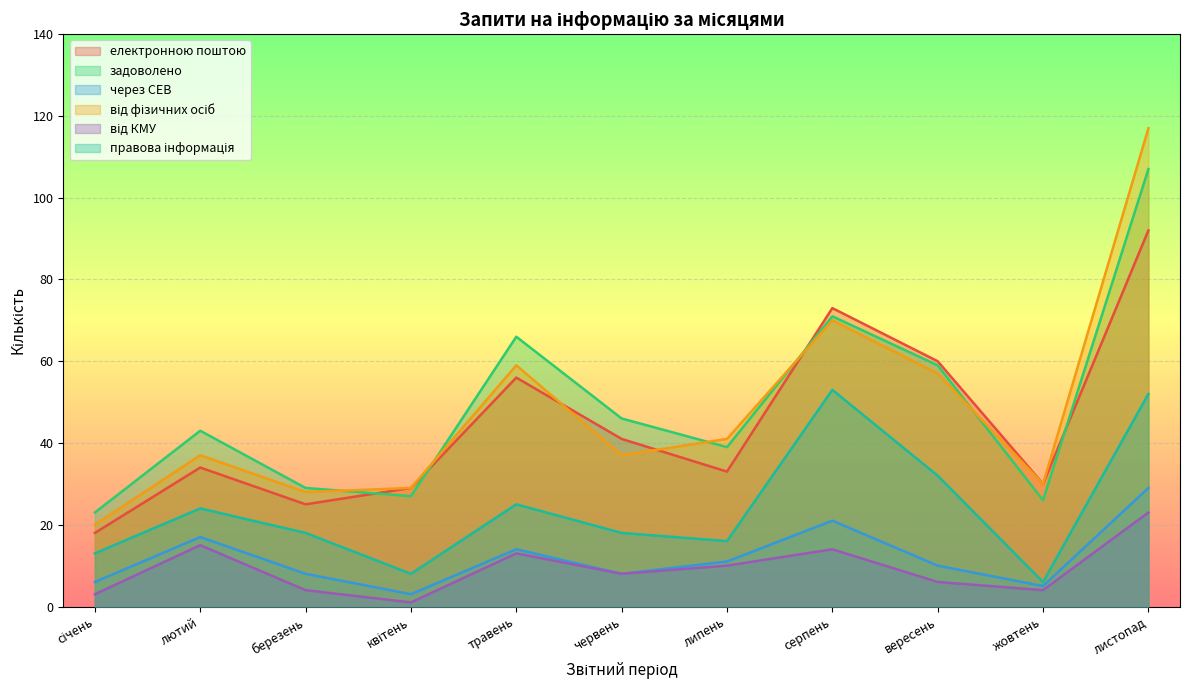

In правова інформація, how many points are lower than both neighbors (excluding endpoints)?

3